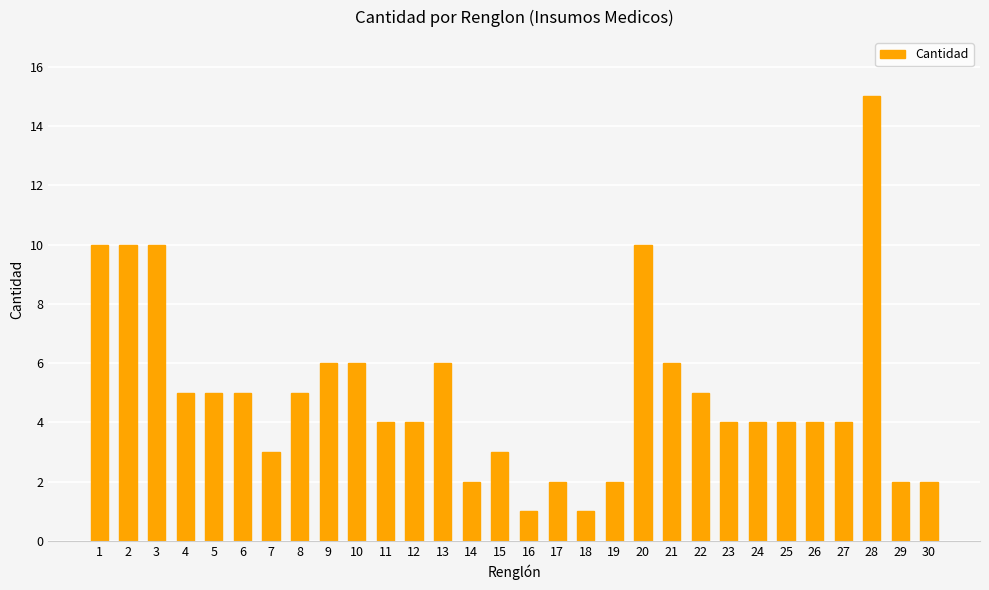

What is the change in value from 6 to 21?

+1